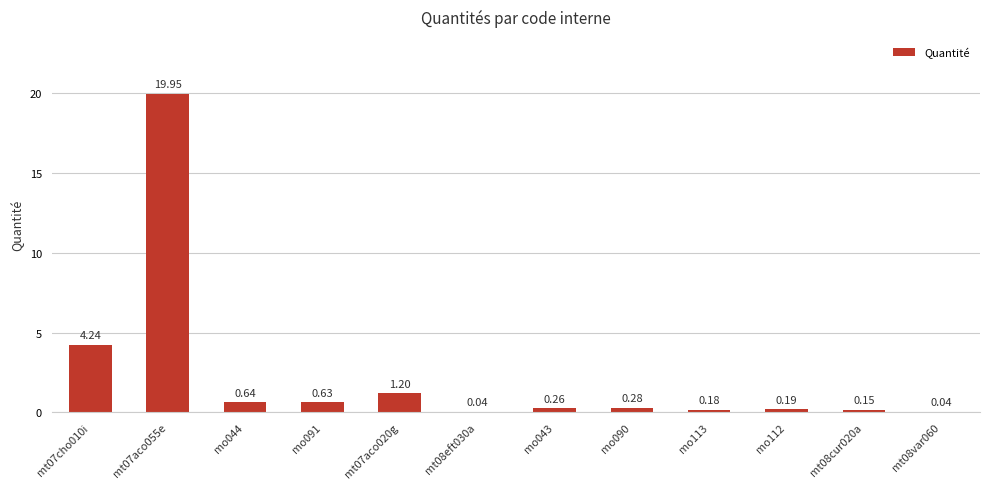

What is the sum of all values?

27.8